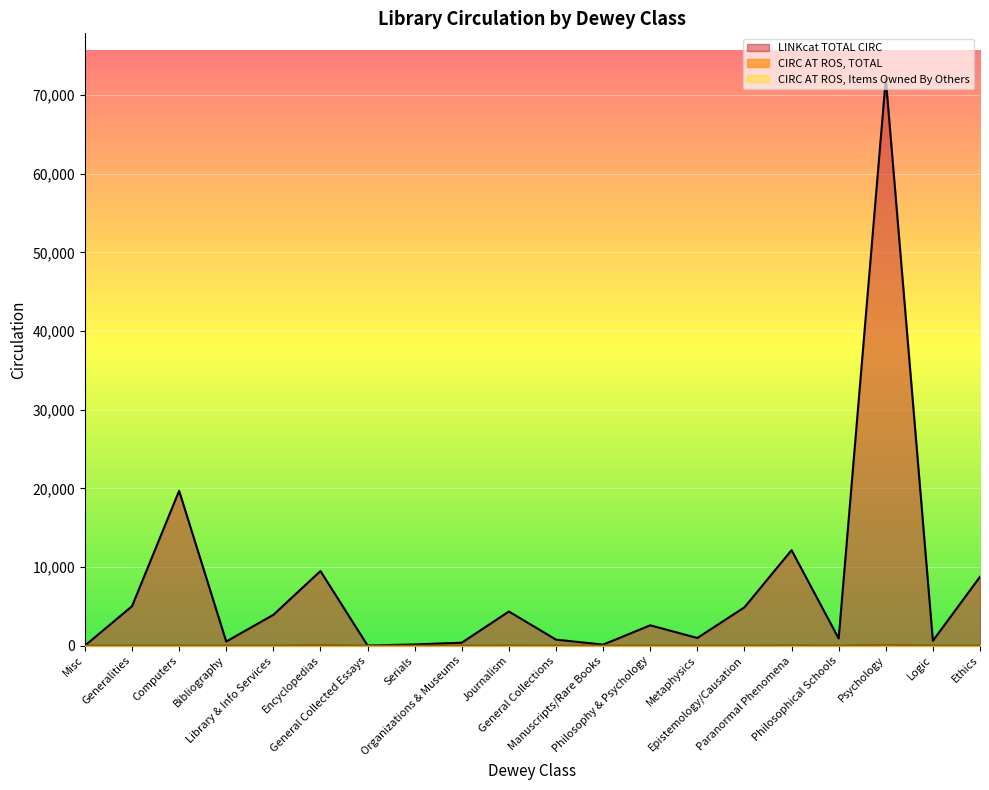

What is the label of the 8th point from the left?

Serials